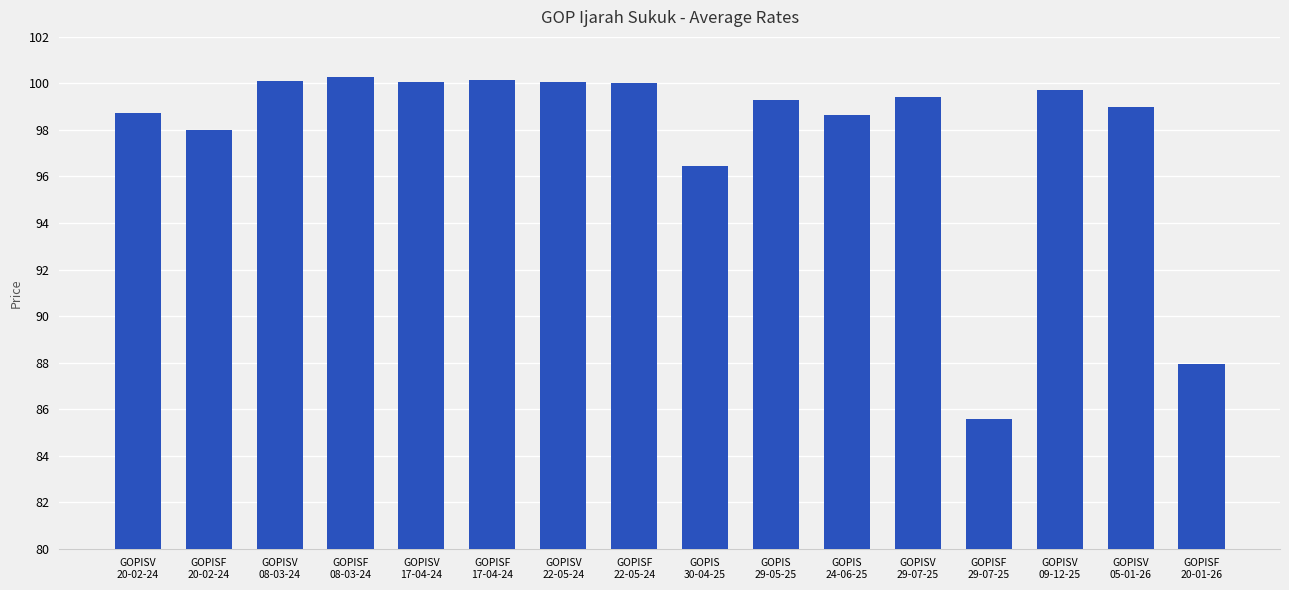

What is the value of the 2nd bar from the left?

98.0